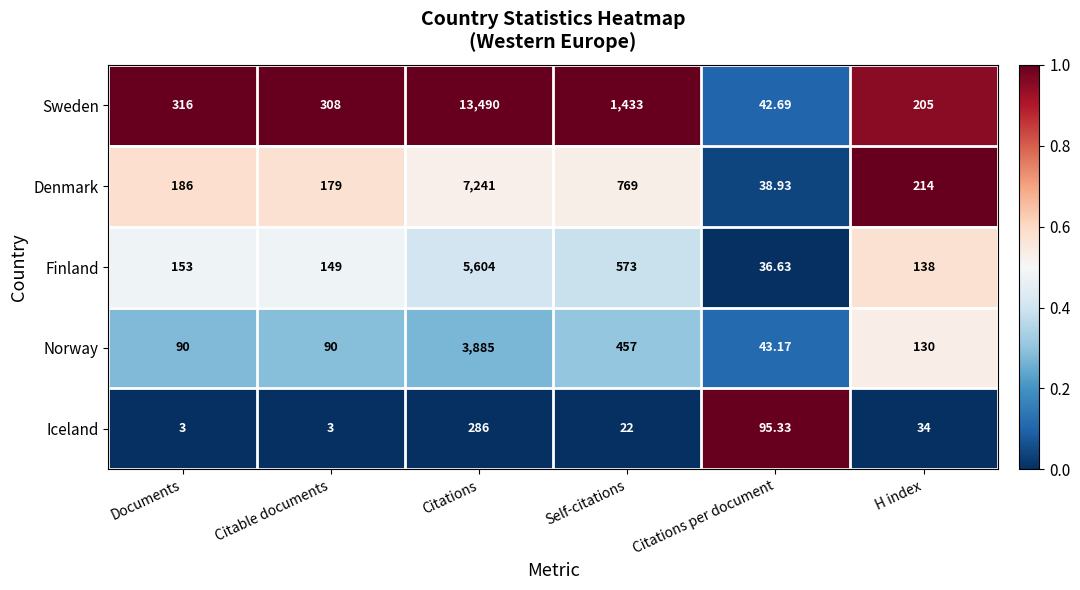

How many categories are shown in the chart?

6